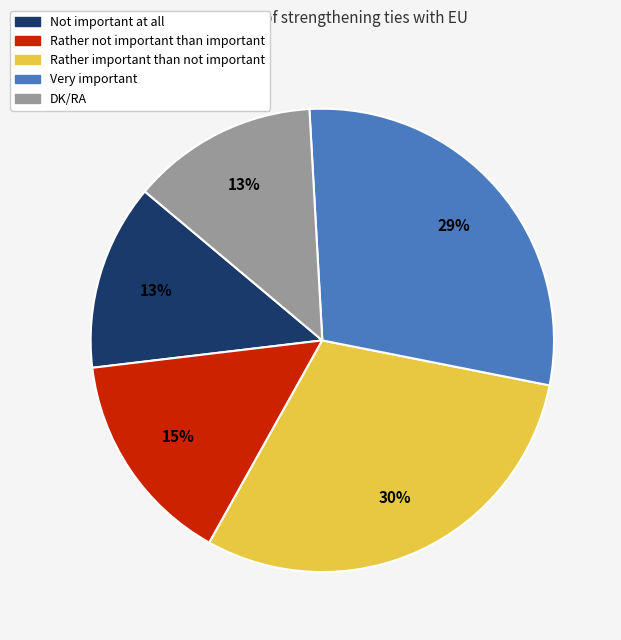

Is it true that Not important at all is 13% of the pie?

True